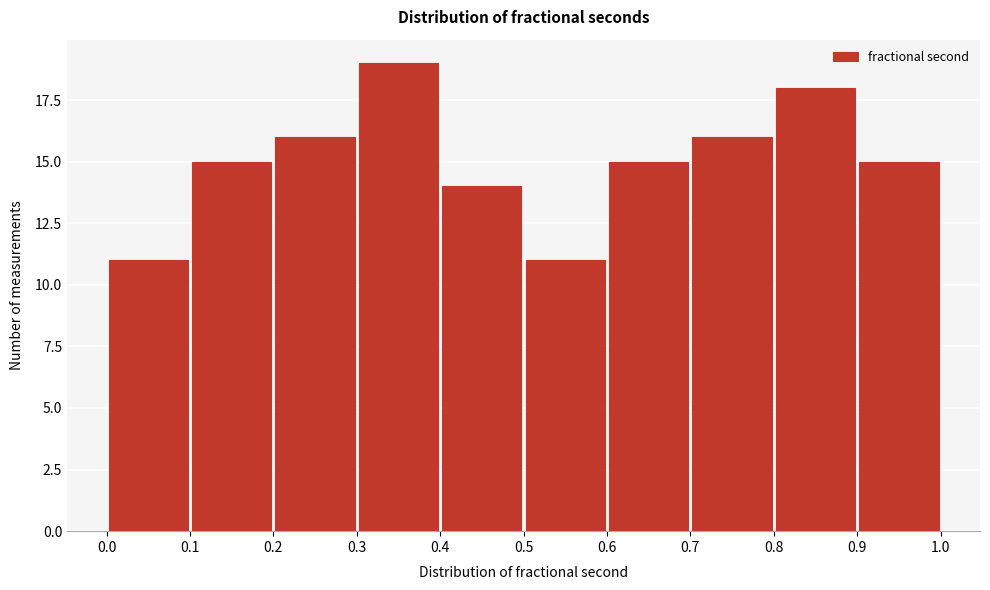

Which range on the x-axis has the tallest bar?

0.3 to 0.4